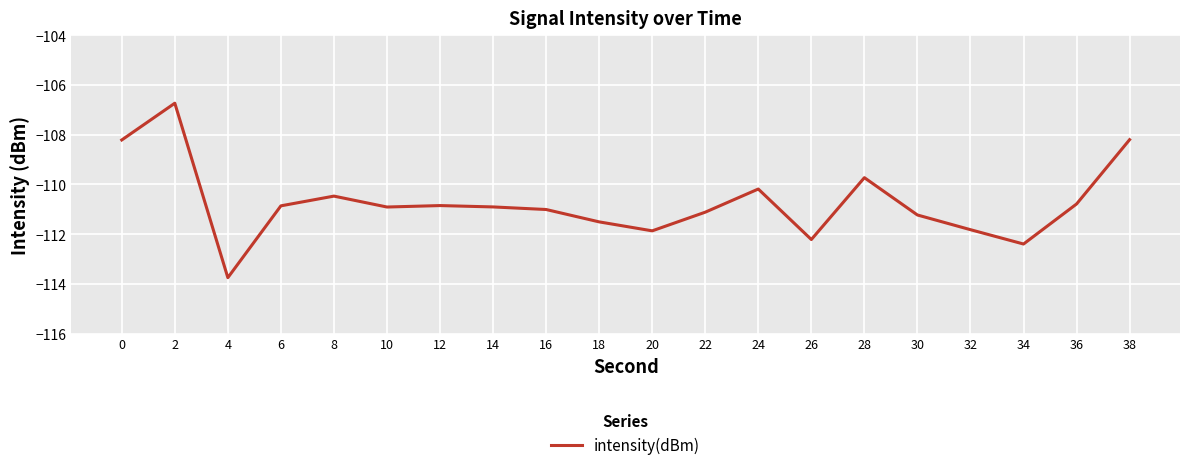

At which category does the chart reach its minimum across all series?

4